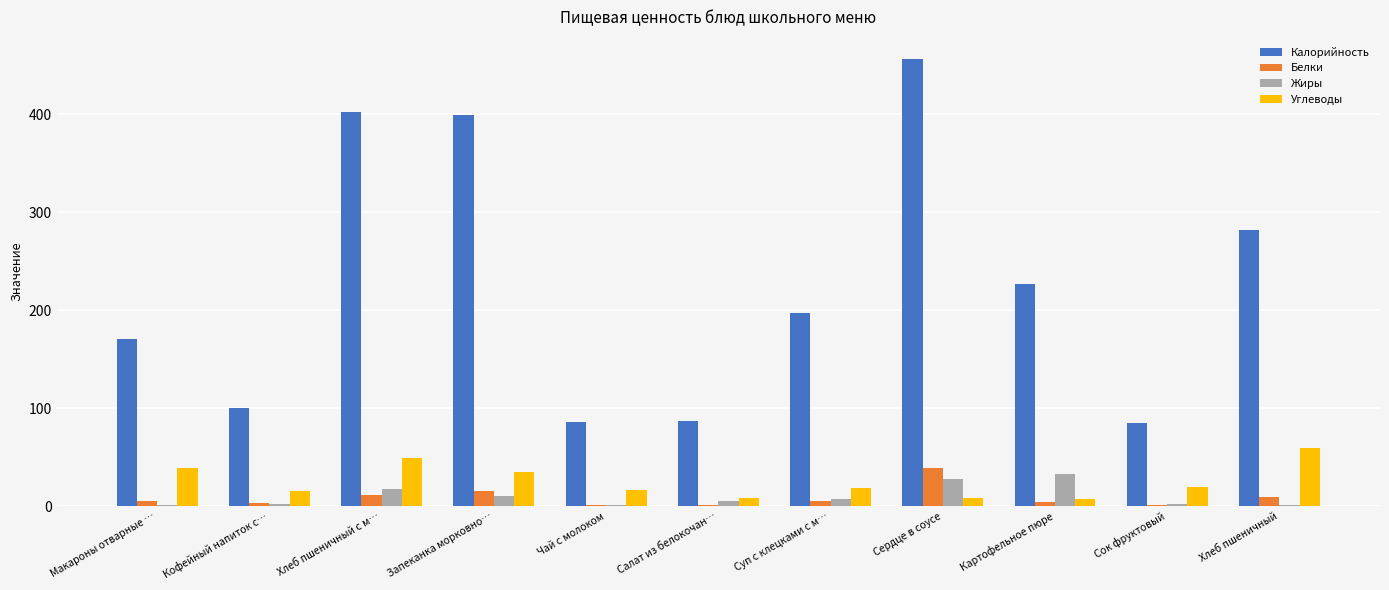

Which series has the largest total across all categories?

Калорийность